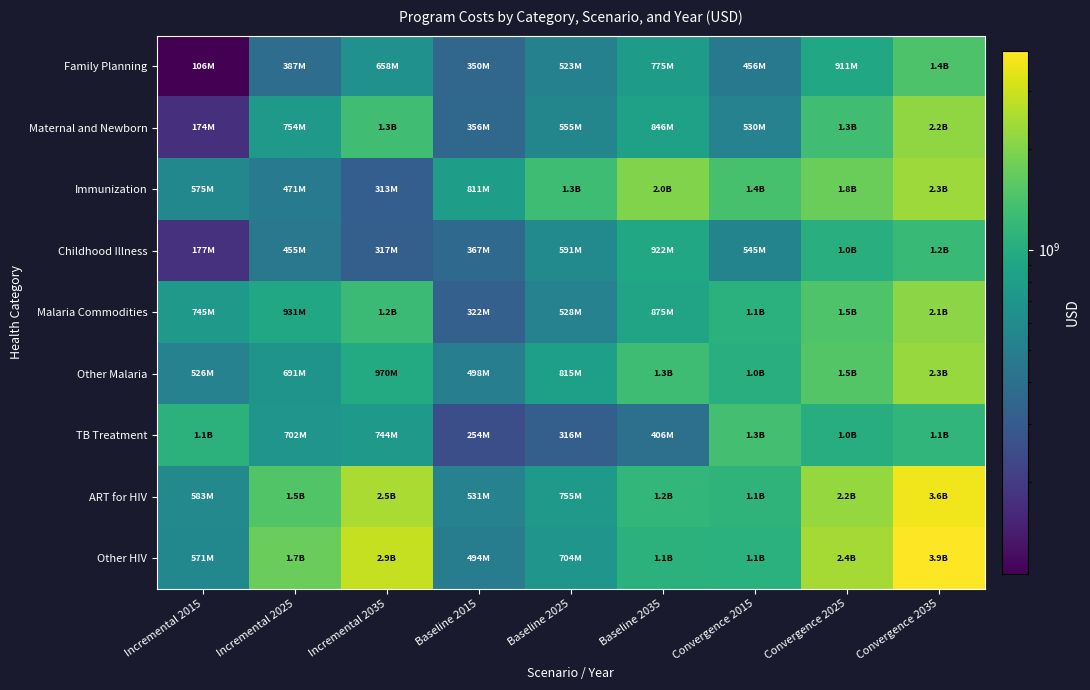

At Convergence 2025, list the series in order from largest to smallest.

Other HIV, ART for HIV, Immunization, Other Malaria, Malaria Commodities, Maternal and Newborn, Childhood Illness, TB Treatment, Family Planning